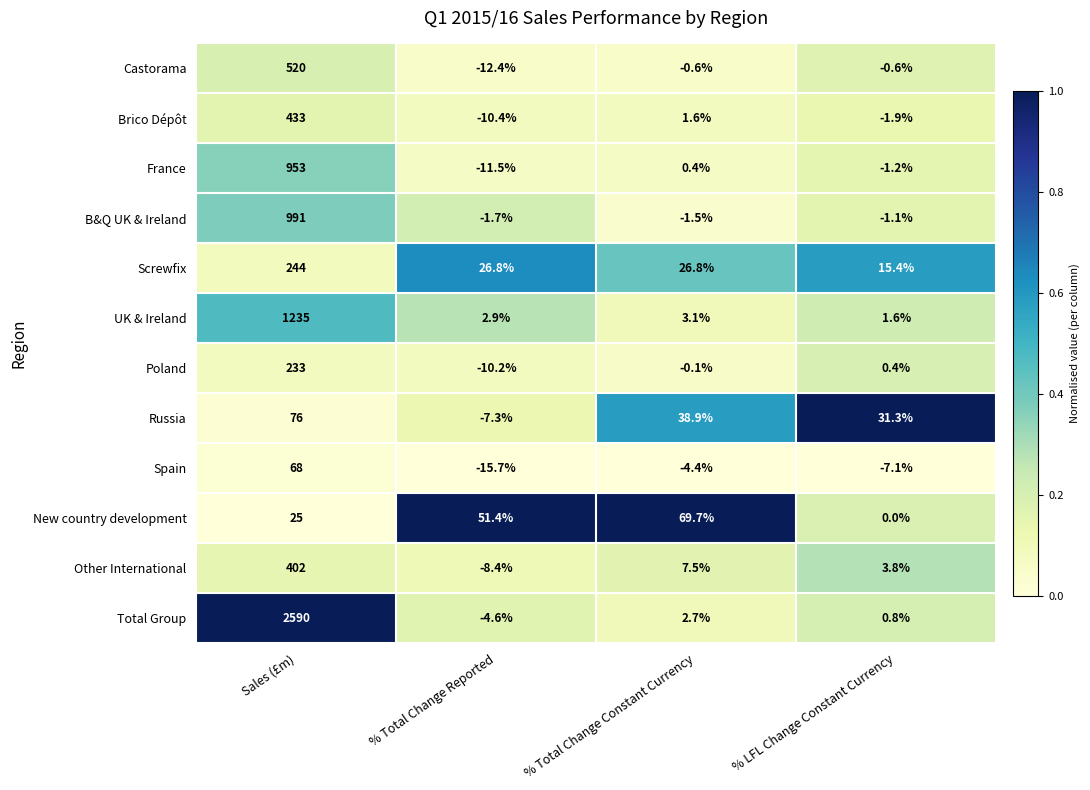

Rank the series at % Total Change Reported from lowest to highest value.

Spain, Castorama, France, Brico Dépôt, Poland, Other International, Russia, Total Group, B&Q UK & Ireland, UK & Ireland, Screwfix, New country development